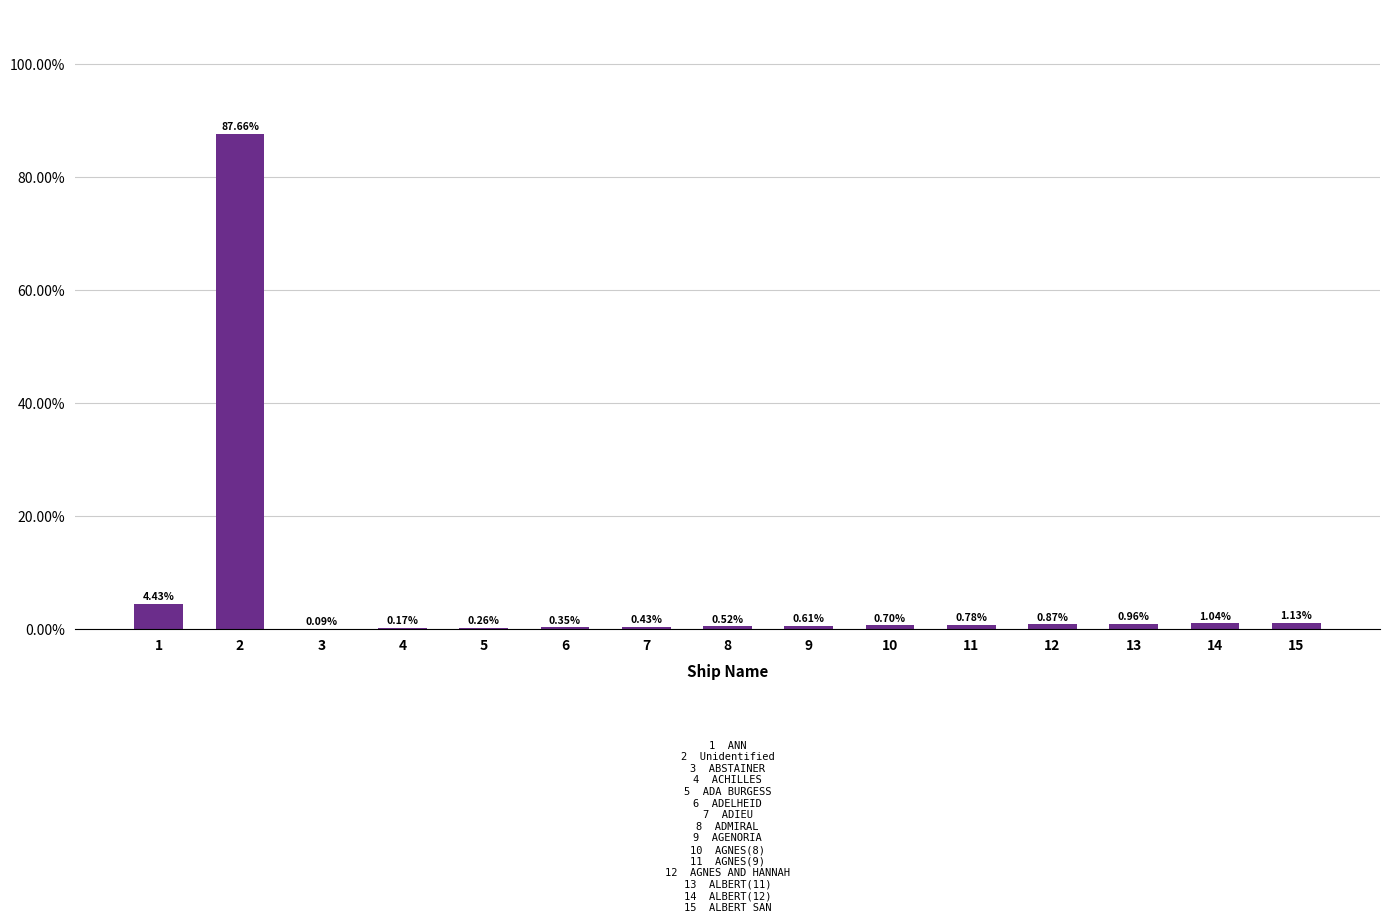

Count the number of categories in the chart.

15